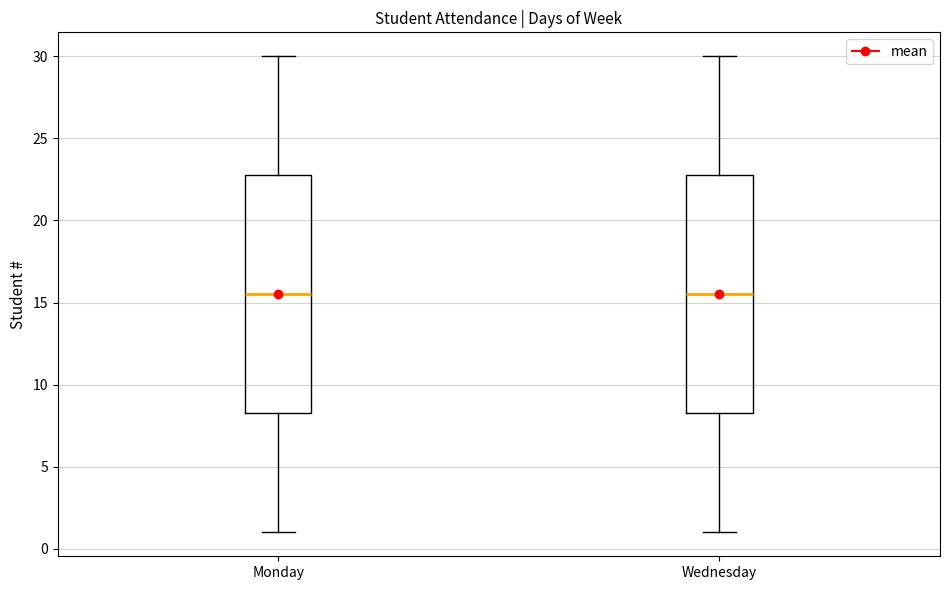

Reading left to right, read every box against the y-axis: the position of its median line, the range the box covers, and the ends of its whiskers. The values are not printed on the chart, so give them approximately, as read against the axis.

Monday: median 15.5, box 8.5 to 23.0, whiskers 1.0 to 30.0
Wednesday: median 15.5, box 8.5 to 23.0, whiskers 1.0 to 30.0